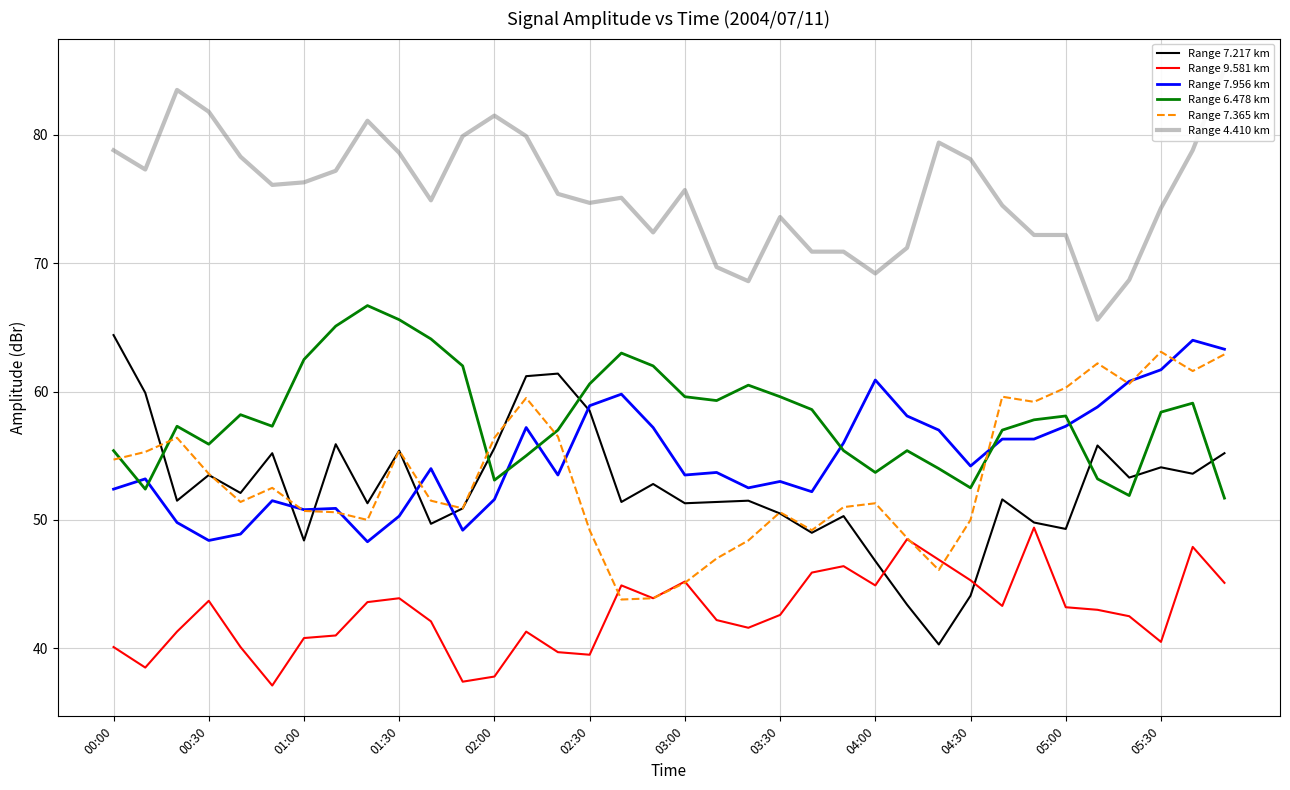

True or false: Range 7.365 km has more than 2 points higher than both neighbors.

True